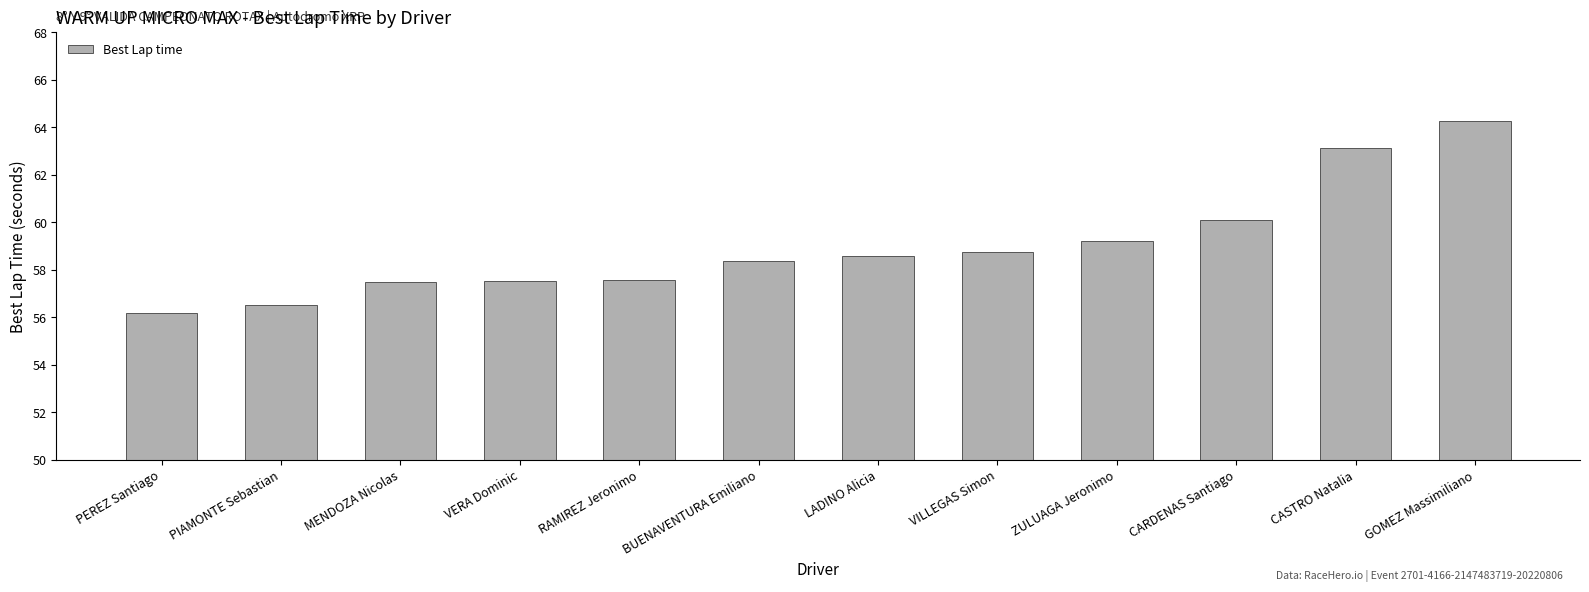

What value does the data have at CARDENAS Santiago?

60.1